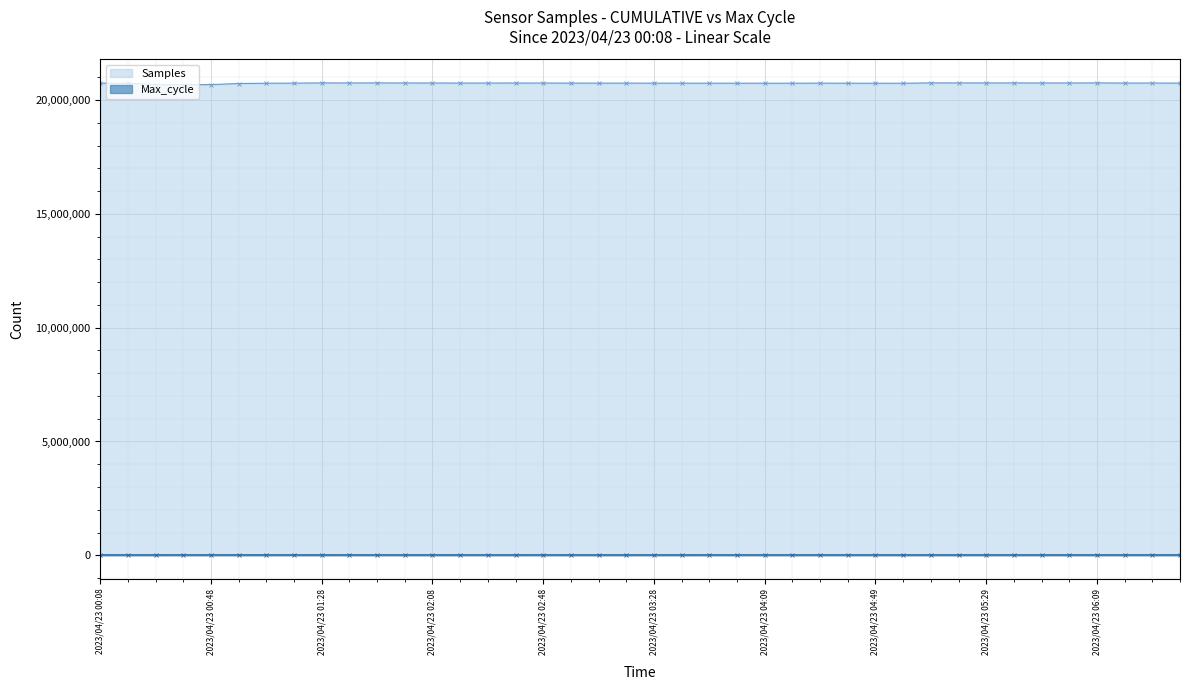

True or false: Samples and Max_cycle cross at least once.

False